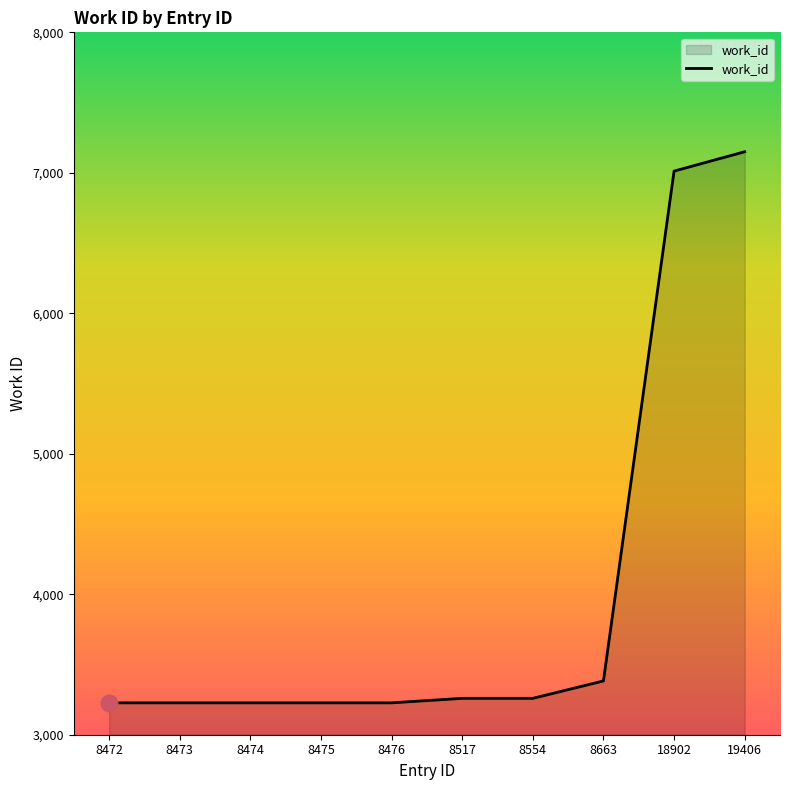

What is the sum of all values?

40198